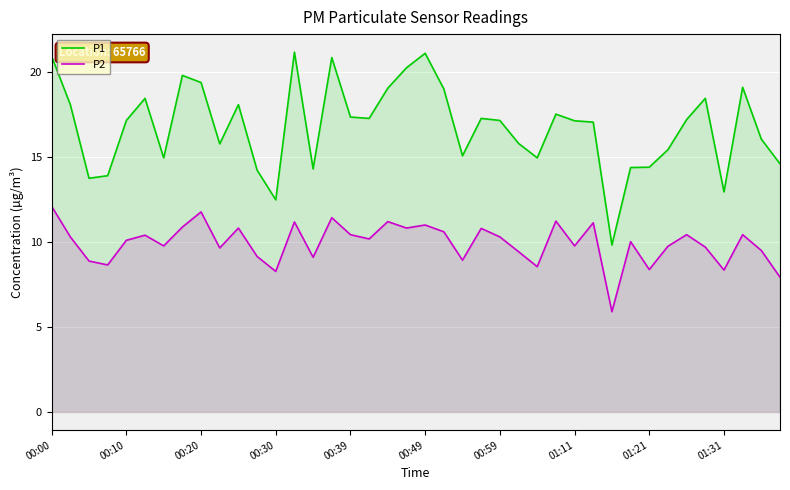

At how many categories does at least one series exceed 12?

39